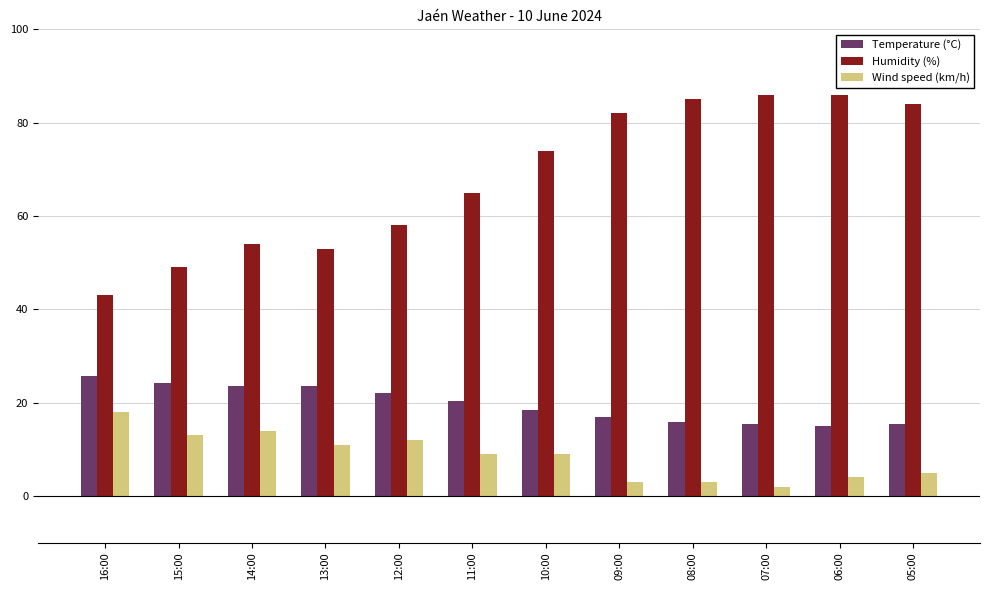

Is the value of Temperature (°C) at 05:00 greater than the value of Wind speed (km/h) at 07:00?

Yes